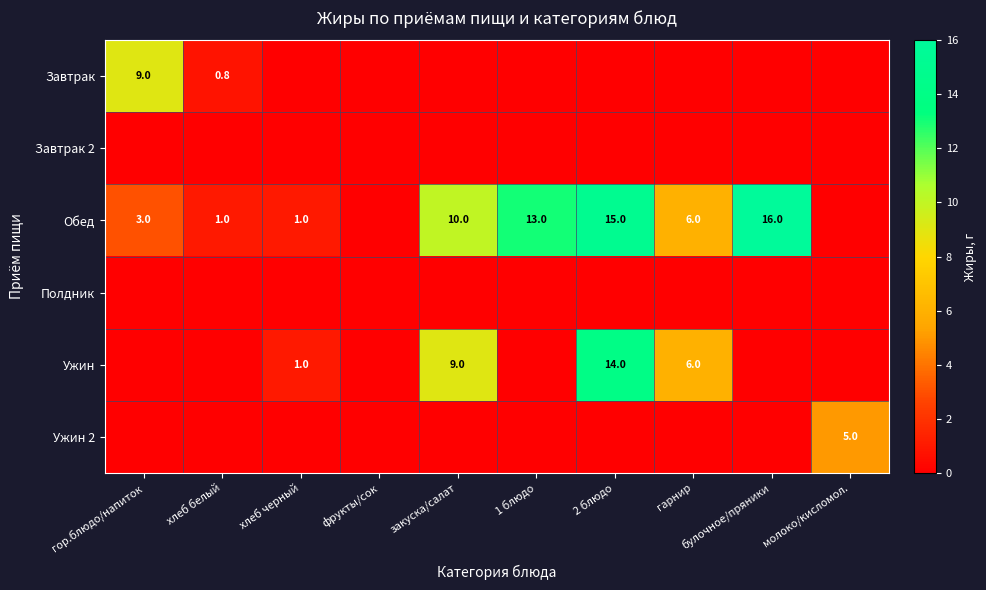

True or false: Завтрак has a value of 4.3 at гор.блюдо/напиток.

False